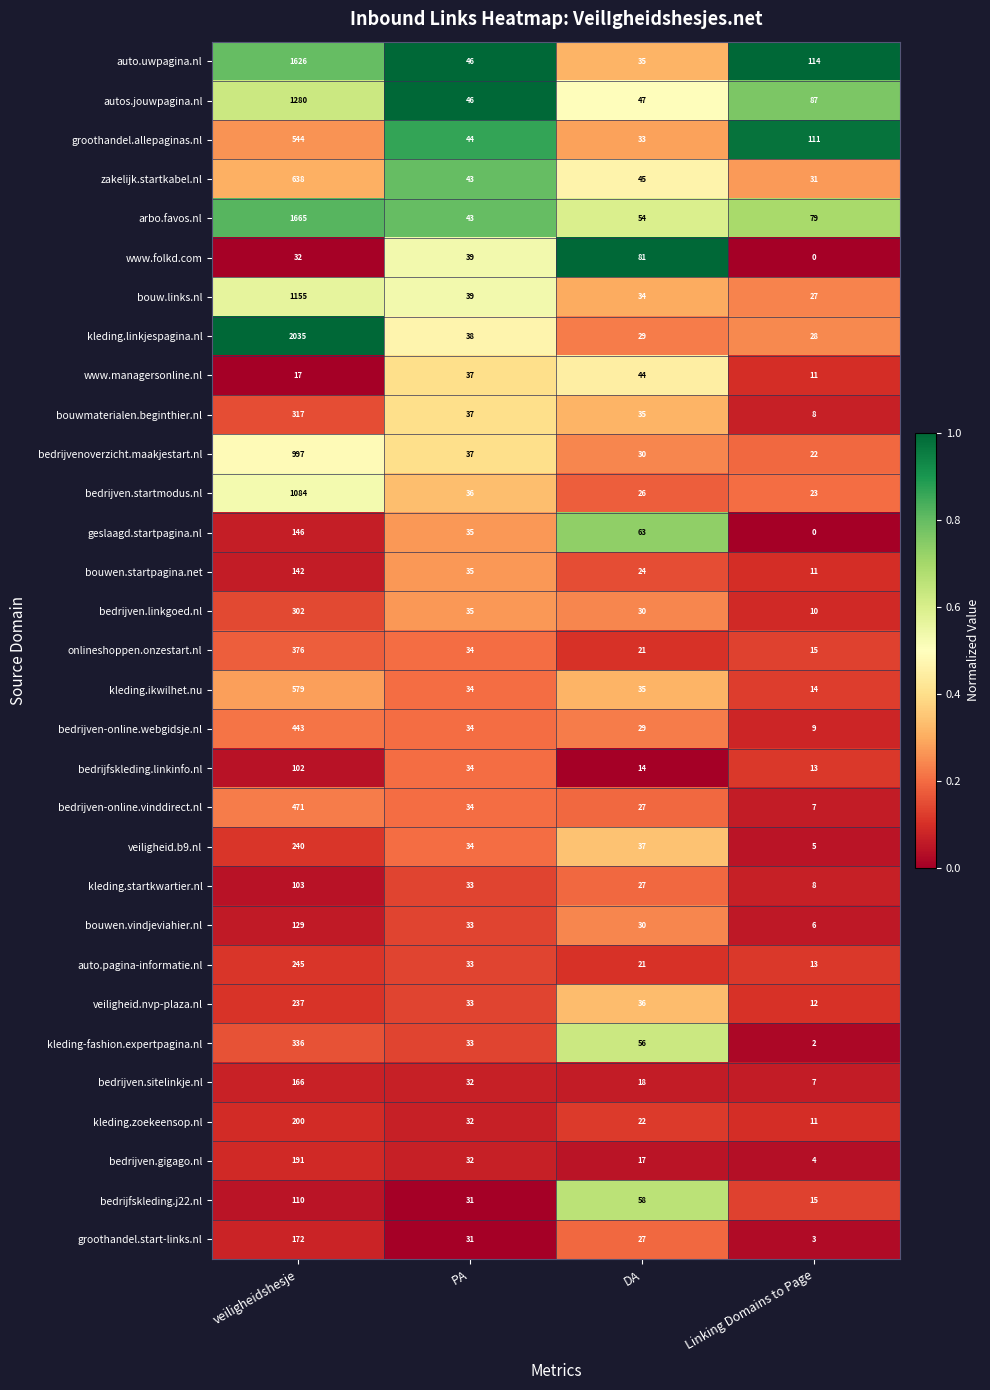

Rank the series by their maximum value, from highest to lowest.

kleding.linkjespagina.nl, arbo.favos.nl, auto.uwpagina.nl, autos.jouwpagina.nl, bouw.links.nl, bedrijven.startmodus.nl, bedrijvenoverzicht.maakjestart.nl, zakelijk.startkabel.nl, kleding.ikwilhet.nu, groothandel.allepaginas.nl, bedrijven-online.vinddirect.nl, bedrijven-online.webgidsje.nl, onlineshoppen.onzestart.nl, kleding-fashion.expertpagina.nl, bouwmaterialen.beginthier.nl, bedrijven.linkgoed.nl, auto.pagina-informatie.nl, veiligheid.b9.nl, veiligheid.nvp-plaza.nl, kleding.zoekeensop.nl, bedrijven.gigago.nl, groothandel.start-links.nl, bedrijven.sitelinkje.nl, geslaagd.startpagina.nl, bouwen.startpagina.net, bouwen.vindjeviahier.nl, bedrijfskleding.j22.nl, kleding.startkwartier.nl, bedrijfskleding.linkinfo.nl, www.folkd.com, www.managersonline.nl